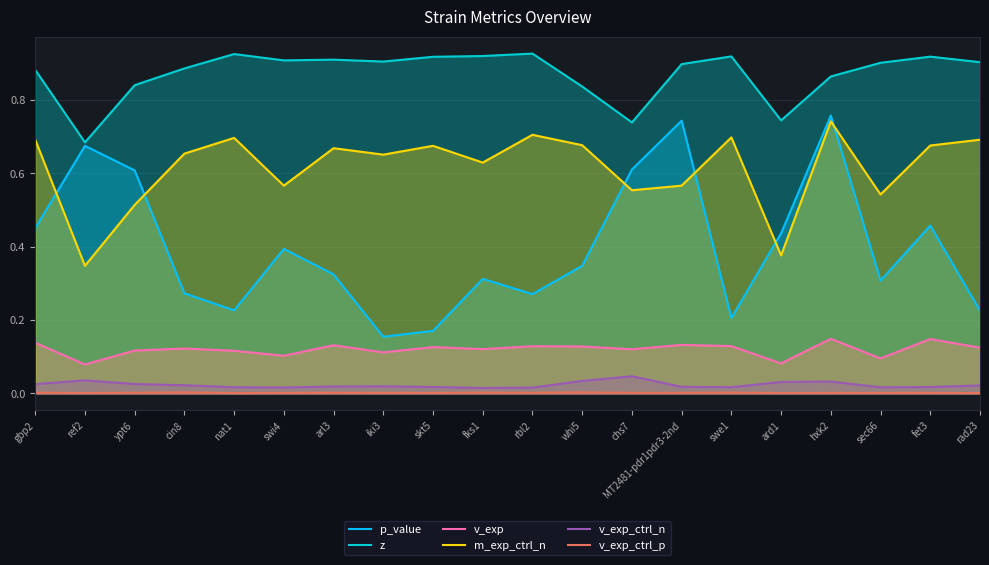

How many data points does each series have?

20